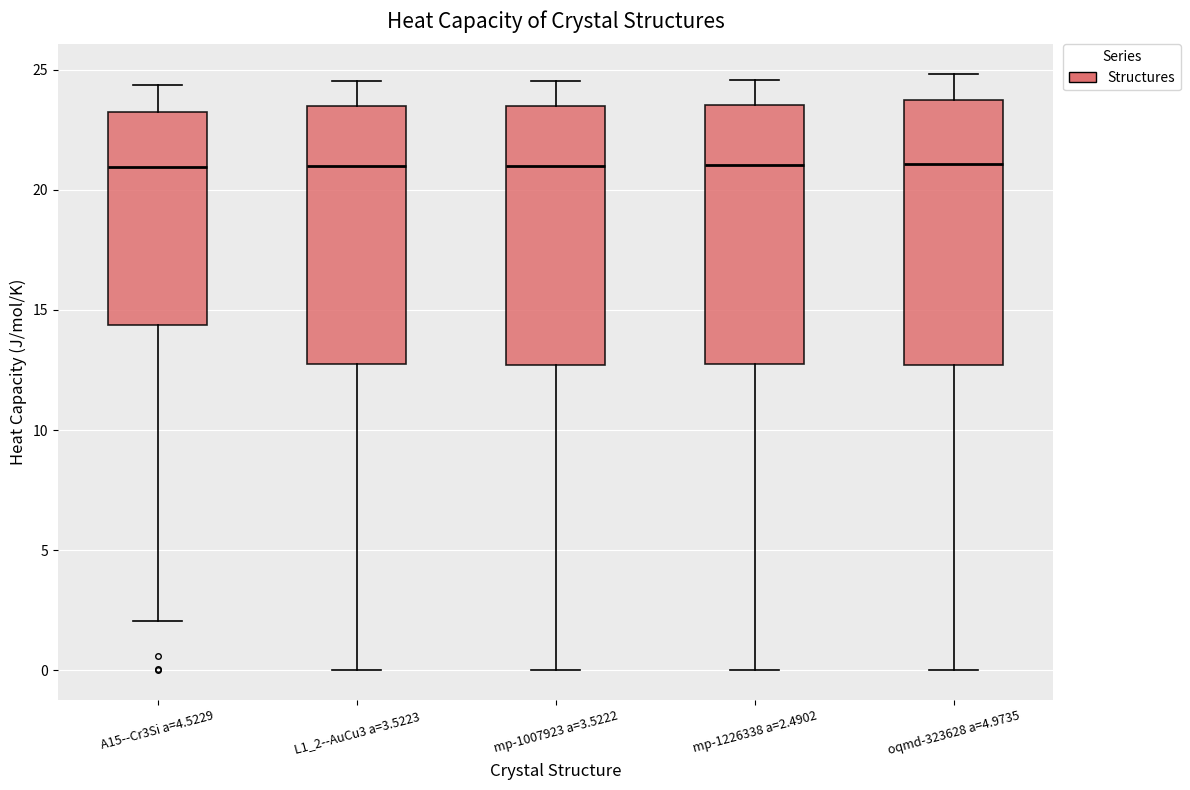

Reading left to right, transcribe this box plot: for each box, give where its median line is, the range the box spans, and where its two whiskers end, as read against the y-axis. The values are not printed on the chart, so give them approximately, as read against the axis.

A15--Cr3Si a=4.5229: median 21.0, box 14.5 to 23.5, whiskers 2.0 to 24.5
L1_2--AuCu3 a=3.5223: median 21.0, box 12.5 to 23.5, whiskers 0.0 to 24.5
mp-1007923 a=3.5222: median 21.0, box 12.5 to 23.5, whiskers 0.0 to 24.5
mp-1226338 a=2.4902: median 21.0, box 12.5 to 23.5, whiskers 0.0 to 24.5
oqmd-323628 a=4.9735: median 21.0, box 12.5 to 23.5, whiskers 0.0 to 25.0